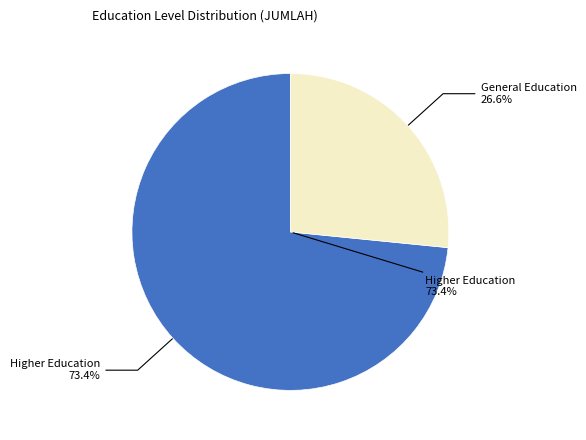

True or false: SD accounts for 0% of the total.

True